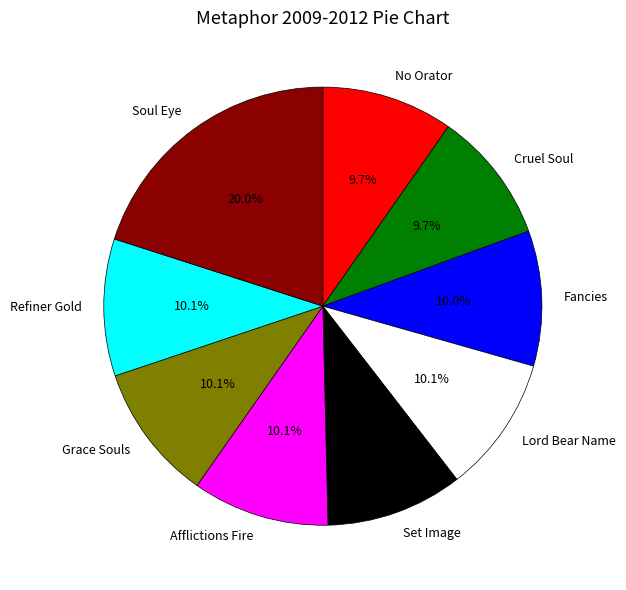

Which category has the biggest portion of the pie?

Soul Eye